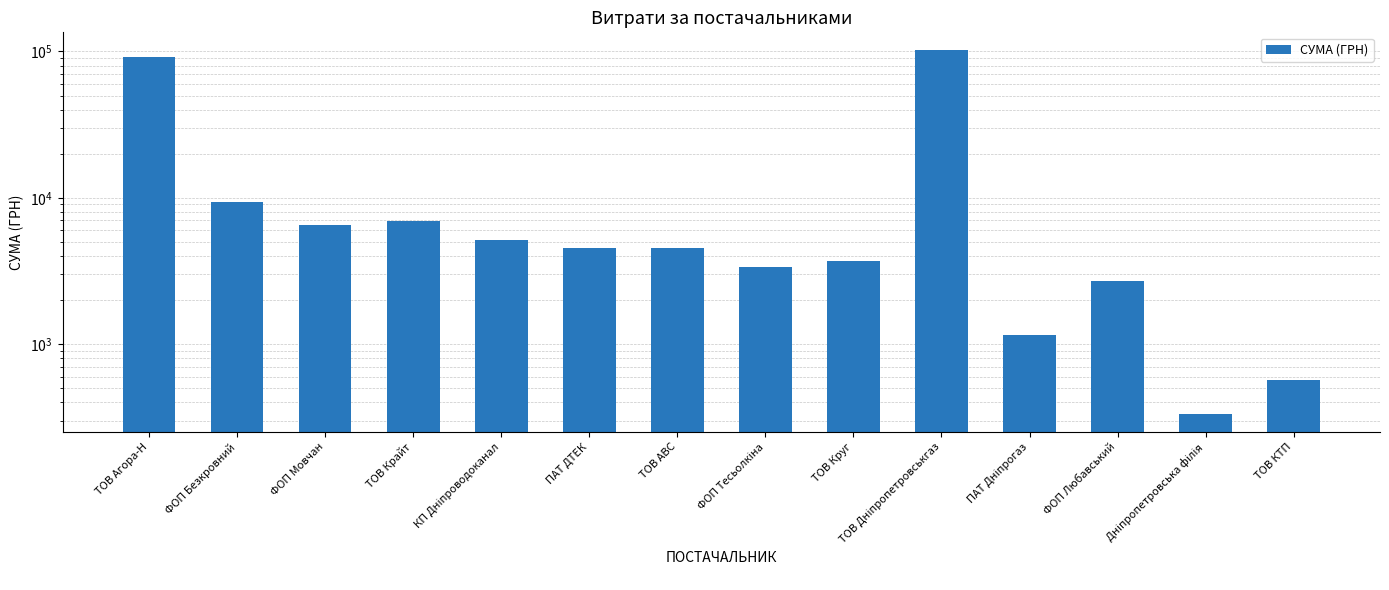

What is the maximum value shown in the chart?

101565.0